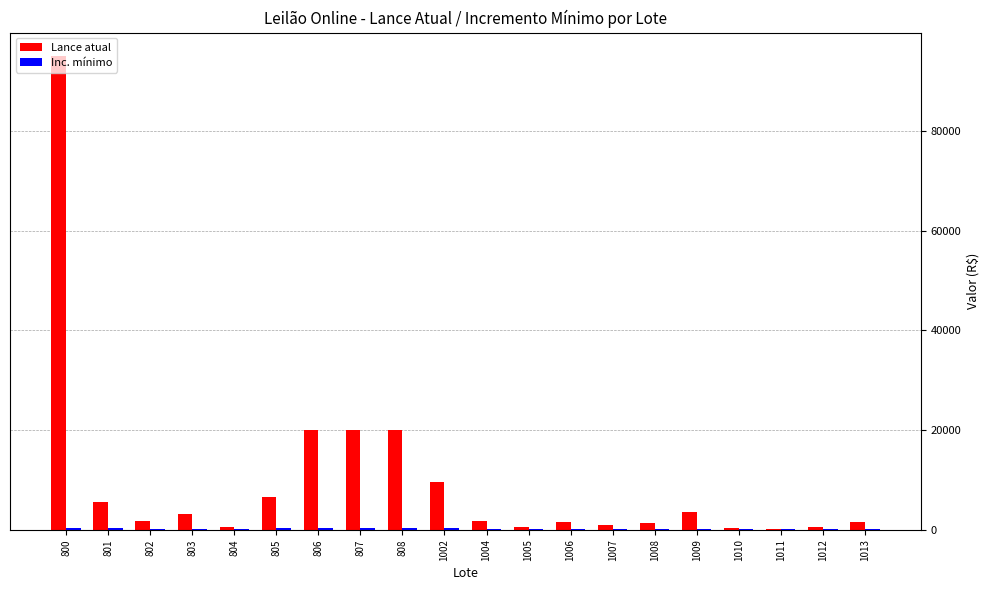

What is the maximum value for Lance atual?

95000